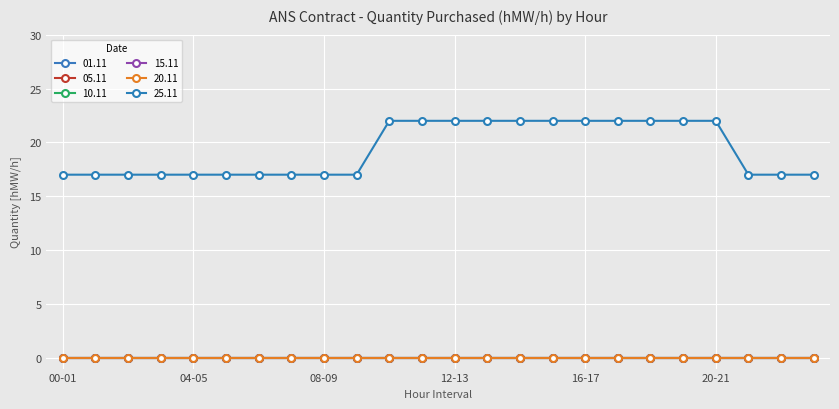

Is this an area chart (filled region under the line)?

No